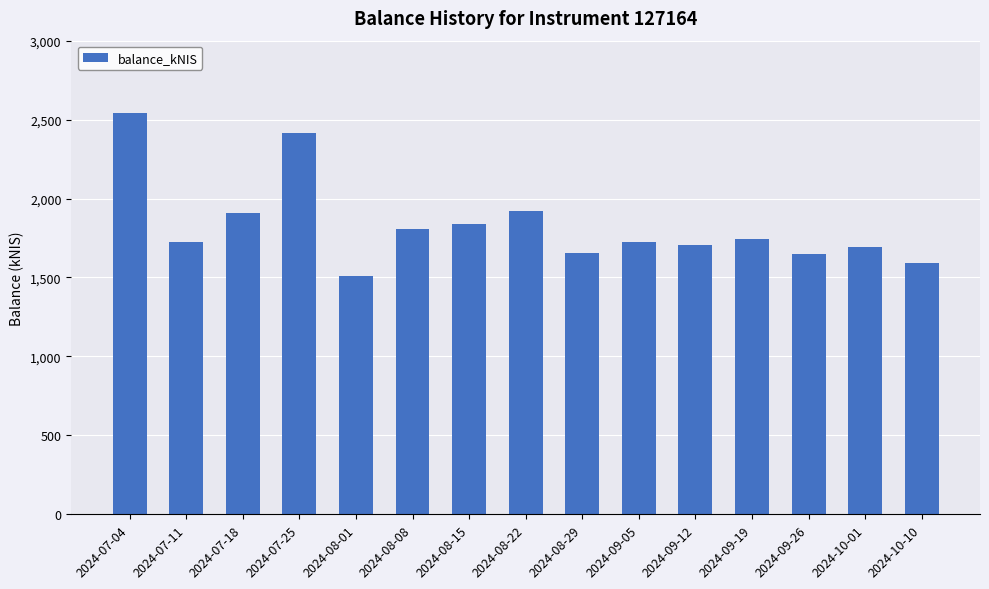

Which has a higher value, 2024-09-19 or 2024-08-08?

2024-08-08